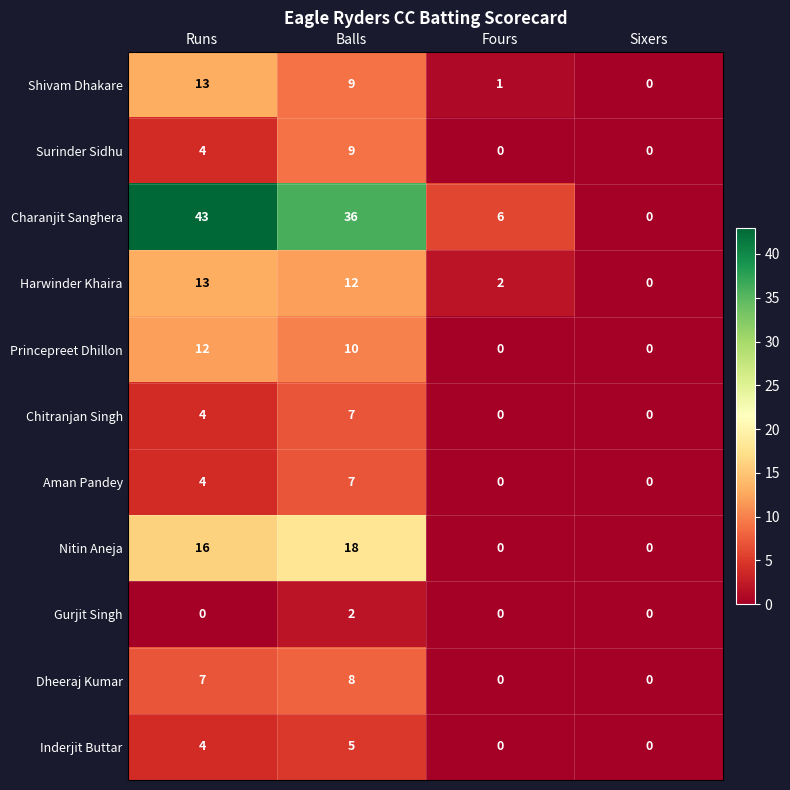

What is the sum of all Dheeraj Kumar values?

15